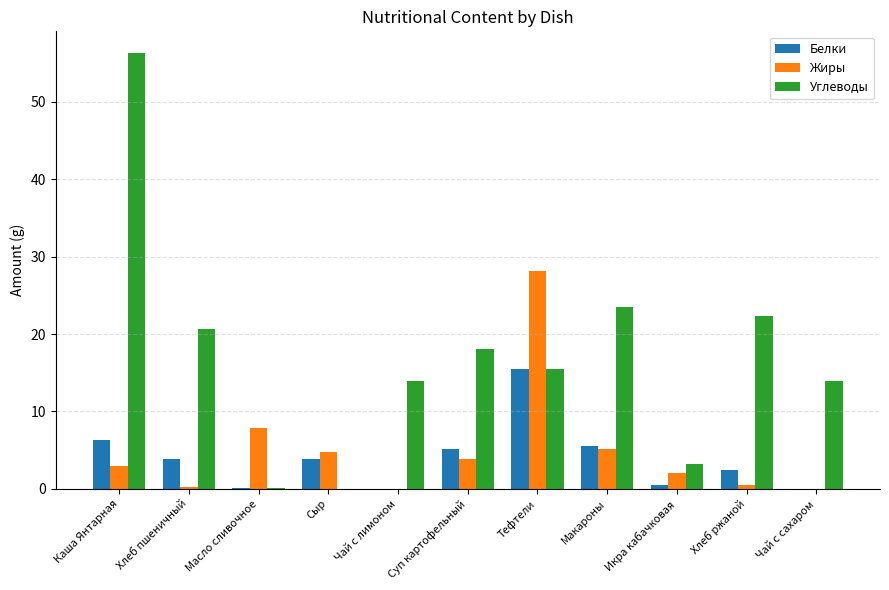

Which series has the largest range (max minus min)?

Углеводы